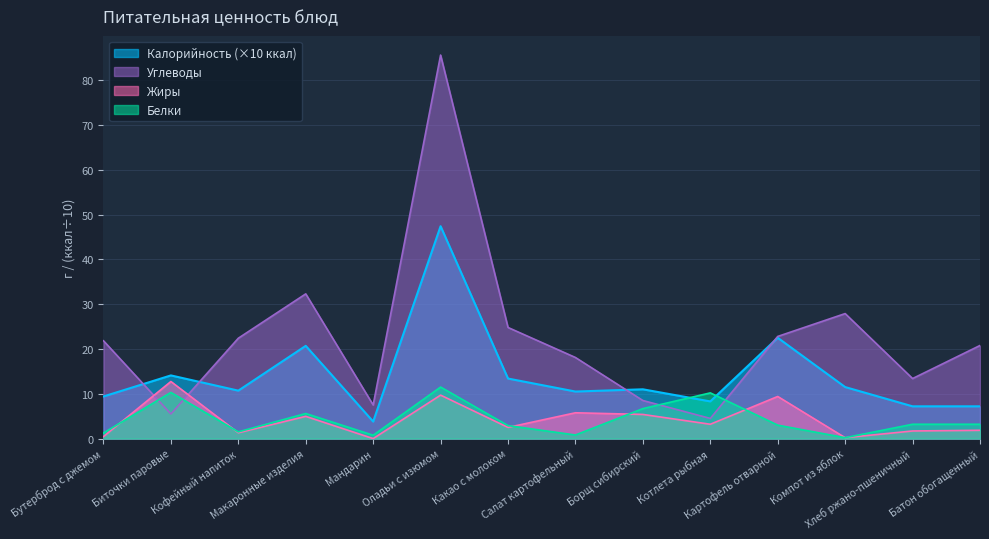

What are all the series names shown in the legend?

Калорийность (×10 ккал), Углеводы, Жиры, Белки